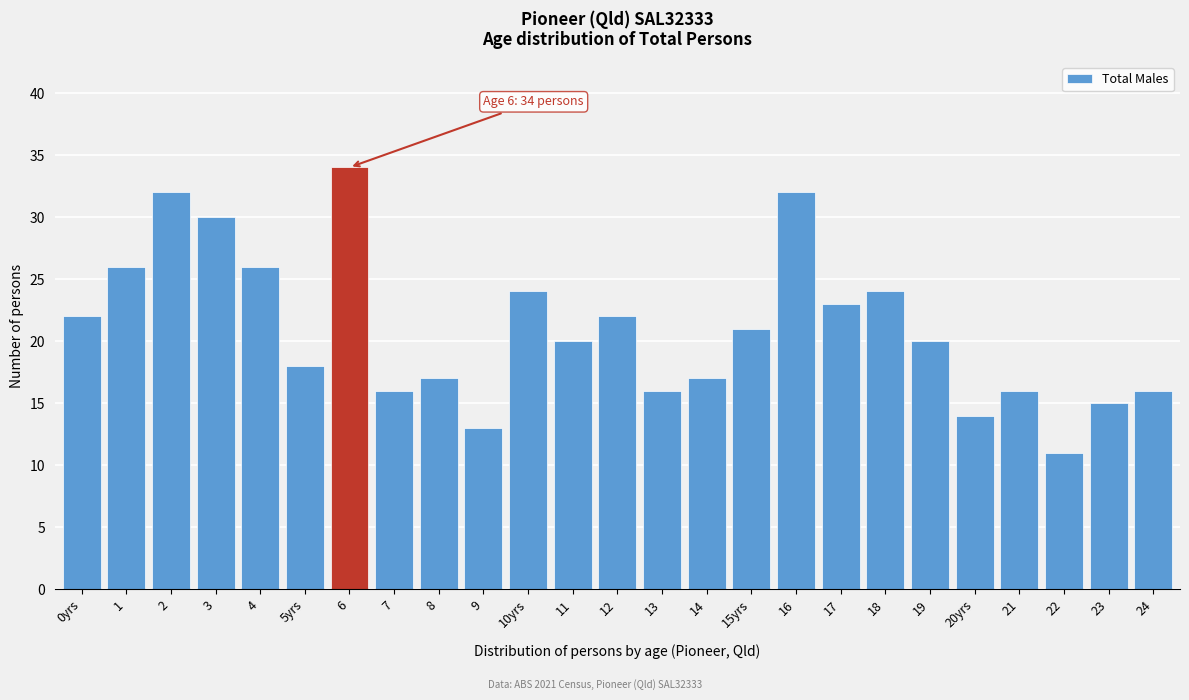

Reading left to right, transcribe all the data shown in this chart.

0yrs=22	1=26	2=32	3=30	4=26	5yrs=18	6=34	7=16	8=17	9=13	10yrs=24	11=20	12=22	13=16	14=17	15yrs=21	16=32	17=23	18=24	19=20	20yrs=14	21=16	22=11	23=15	24=16